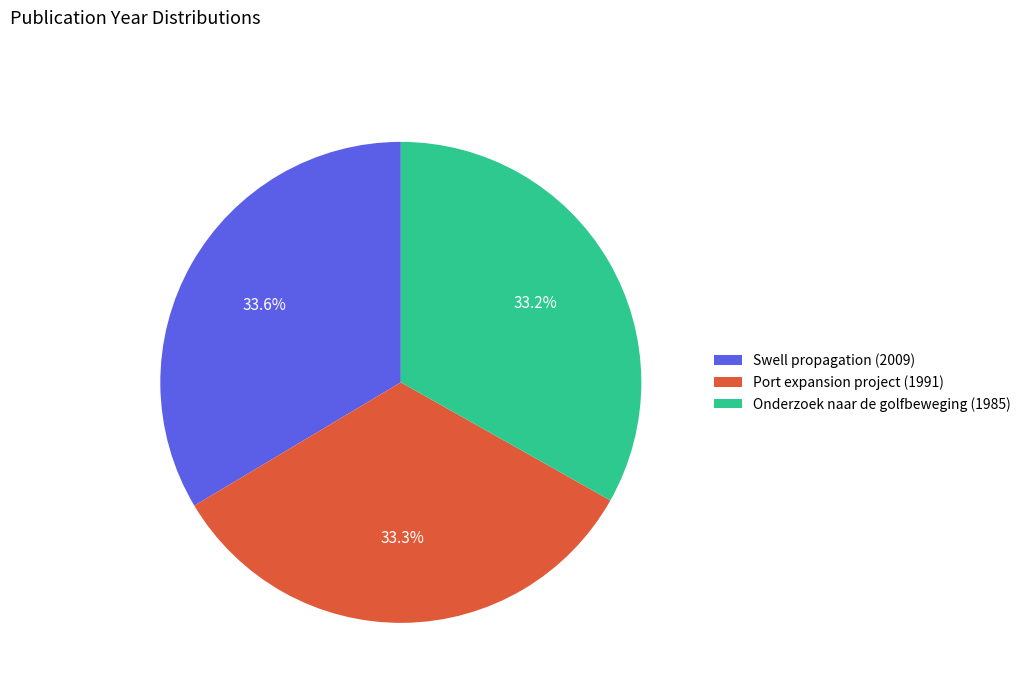

Approximately how many times larger is the value at Swell propagation (2009) compared to Onderzoek naar de golfbeweging (1985)?

1.0